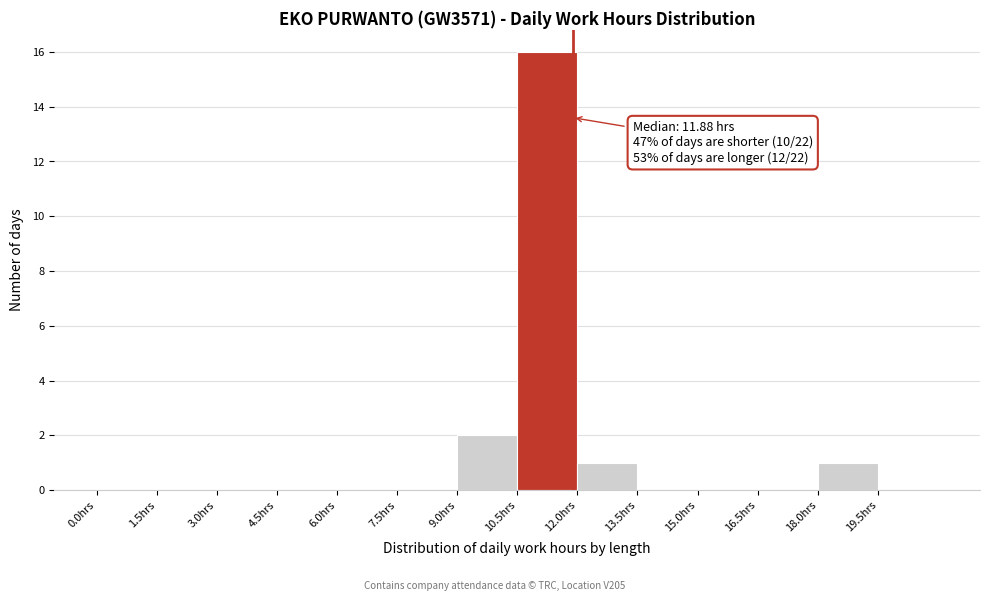

Over which range of the x-axis is the bar tallest?

10.5 to 12.0